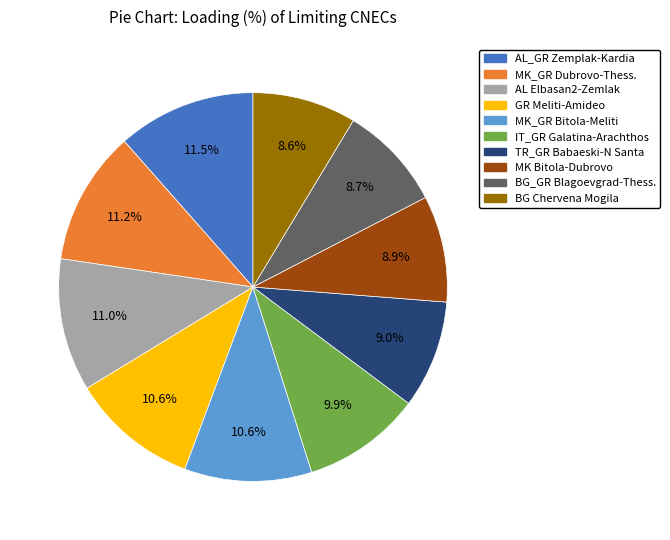

Does IT_GR Galatina-Arachthos account for over 50% of the chart?

No